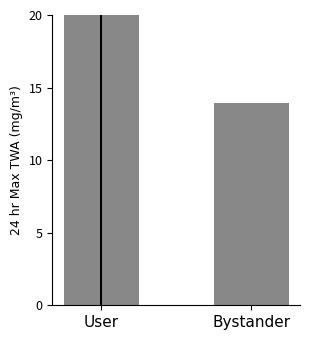

Is it true that the value at Bystander is 13.9?

True